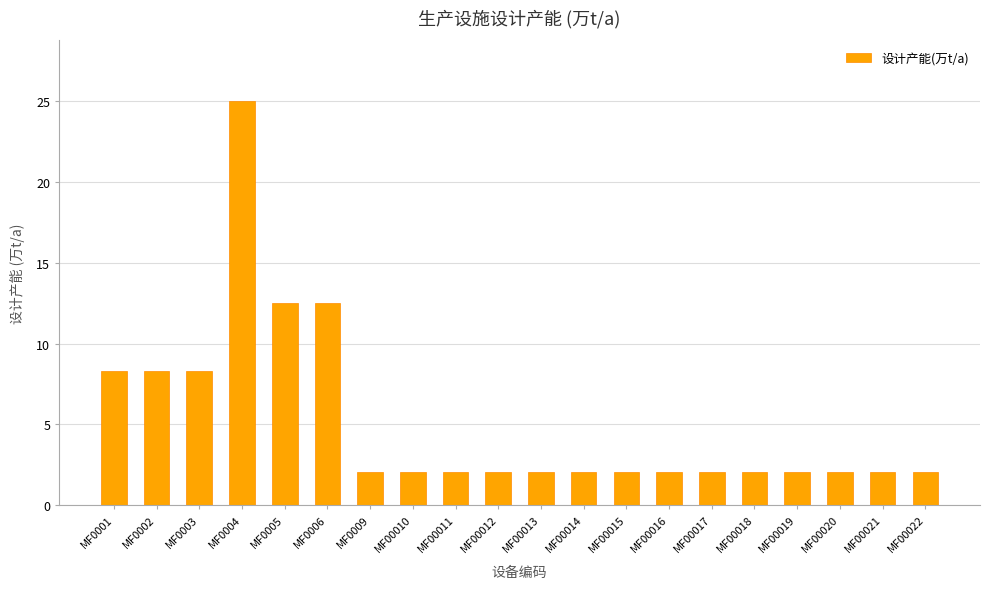

Reading left to right, transcribe all the data shown in this chart.

MF0001=8.3	MF0002=8.3	MF0003=8.3	MF0004=25.0	MF0005=12.5	MF0006=12.5	MF0009=2.1	MF00010=2.1	MF00011=2.1	MF00012=2.1	MF00013=2.1	MF00014=2.1	MF00015=2.1	MF00016=2.1	MF00017=2.1	MF00018=2.1	MF00019=2.1	MF00020=2.1	MF00021=2.1	MF00022=2.1